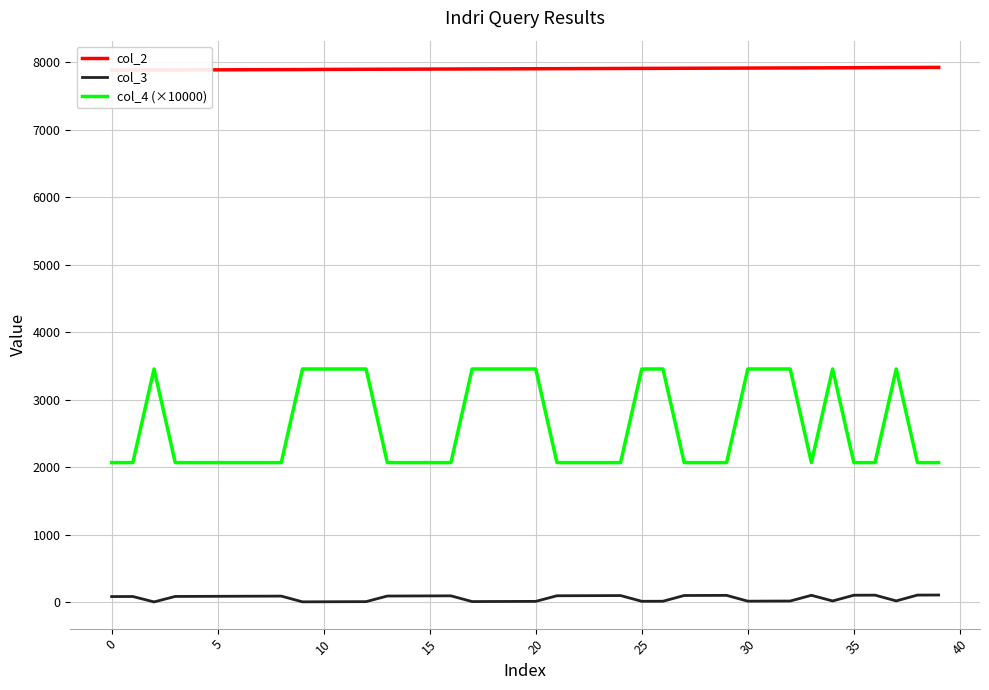

How many interior local valleys does the col_4 (×10000) series have?

1